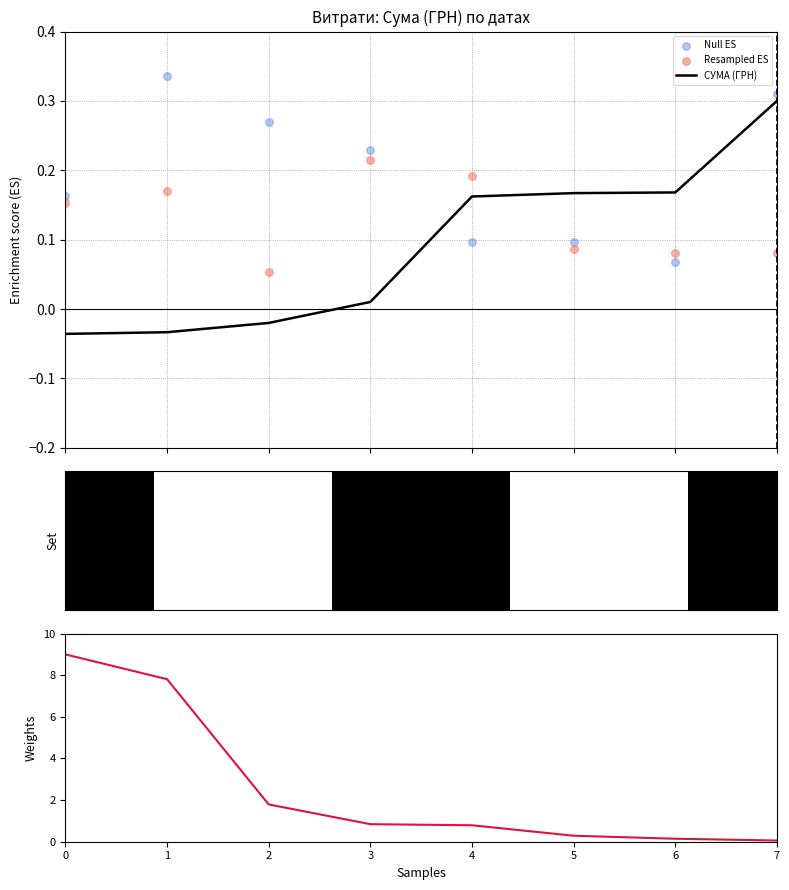

Which series contains the lowest Y value?

Resampled ES